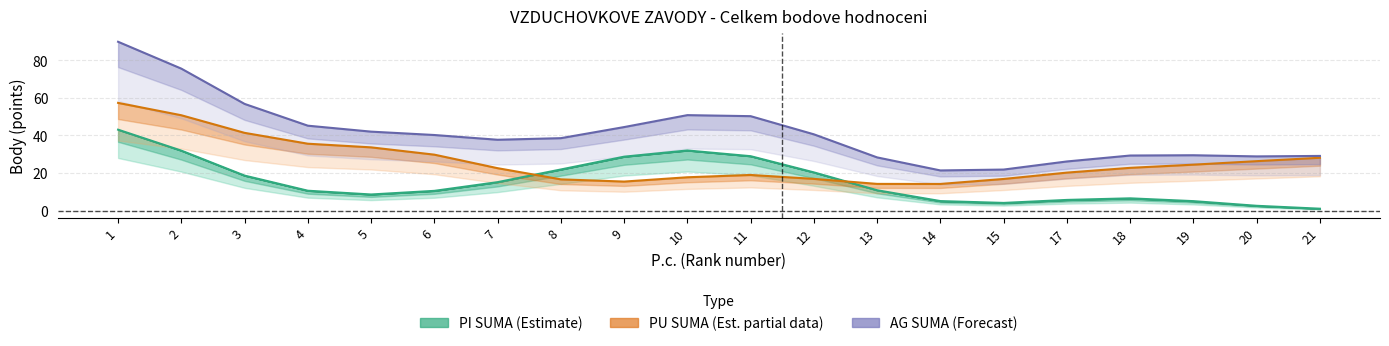

At which category is the sum across all series the highest?

1